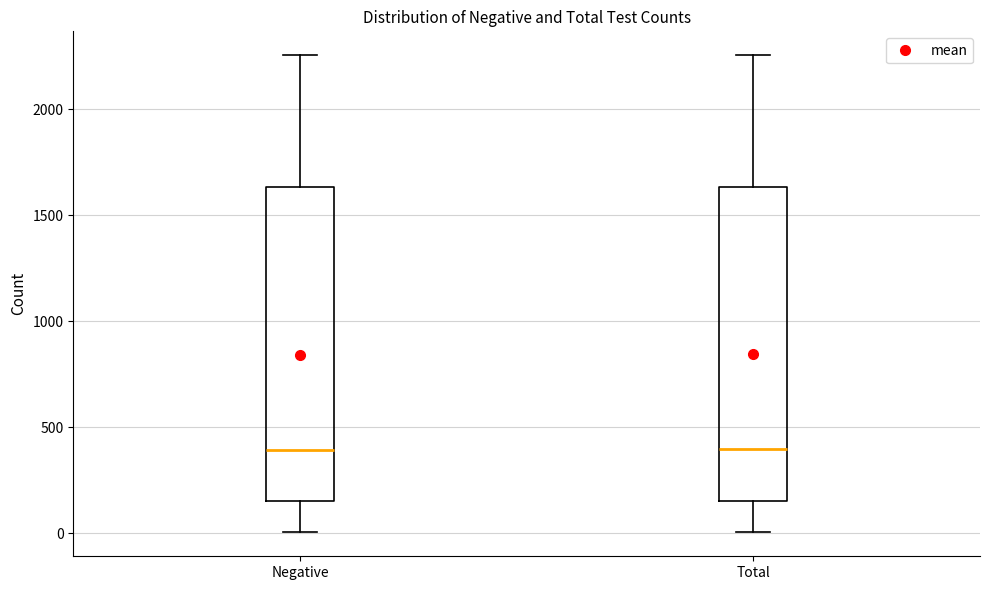

Reading left to right, transcribe this box plot: for each box, give where its median line is, the range the box spans, and where its two whiskers end, as read against the y-axis. The values are not printed on the chart, so give them approximately, as read against the axis.

Negative: median 400, box 150 to 1650, whiskers 0 to 2250
Total: median 400, box 150 to 1650, whiskers 0 to 2250